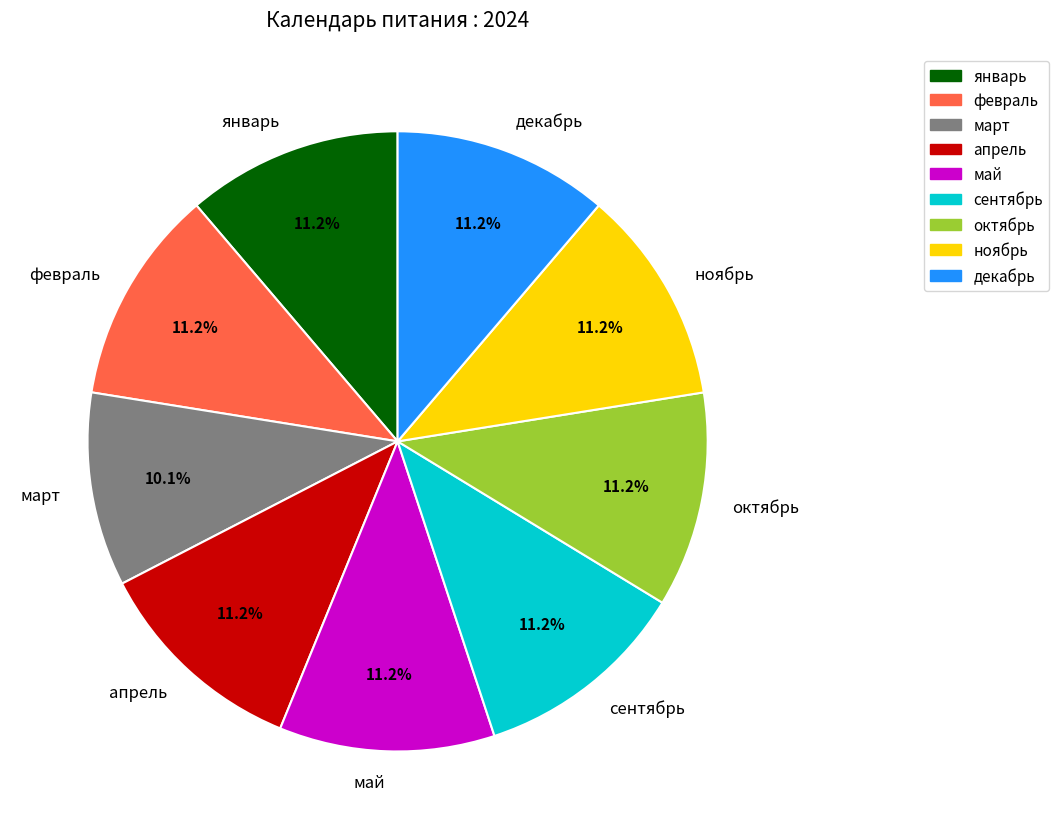

True or false: декабрь accounts for 11% of the total.

True